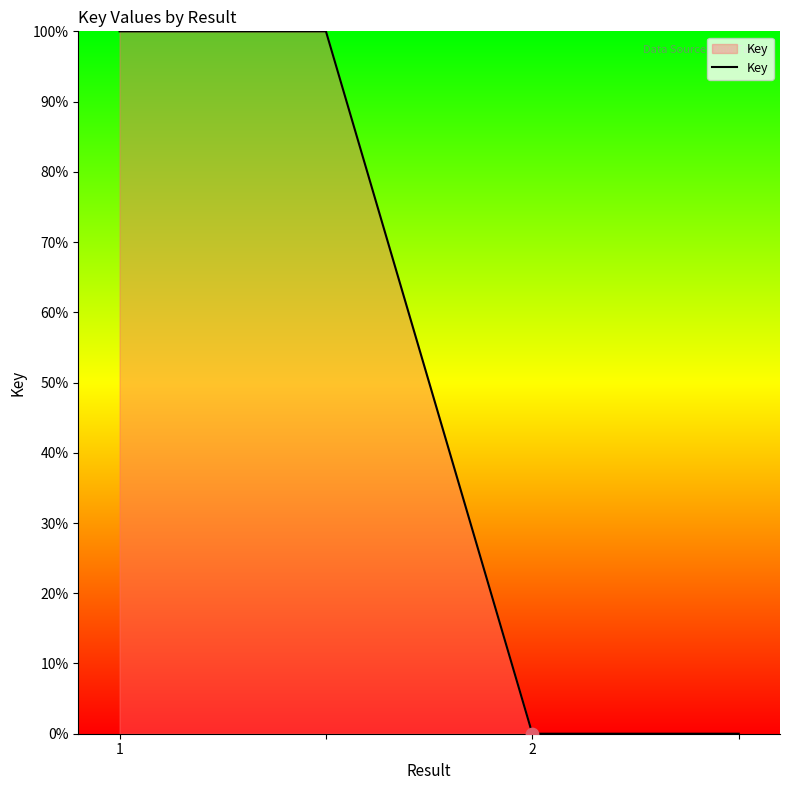

What is the maximum value shown in the chart?

100